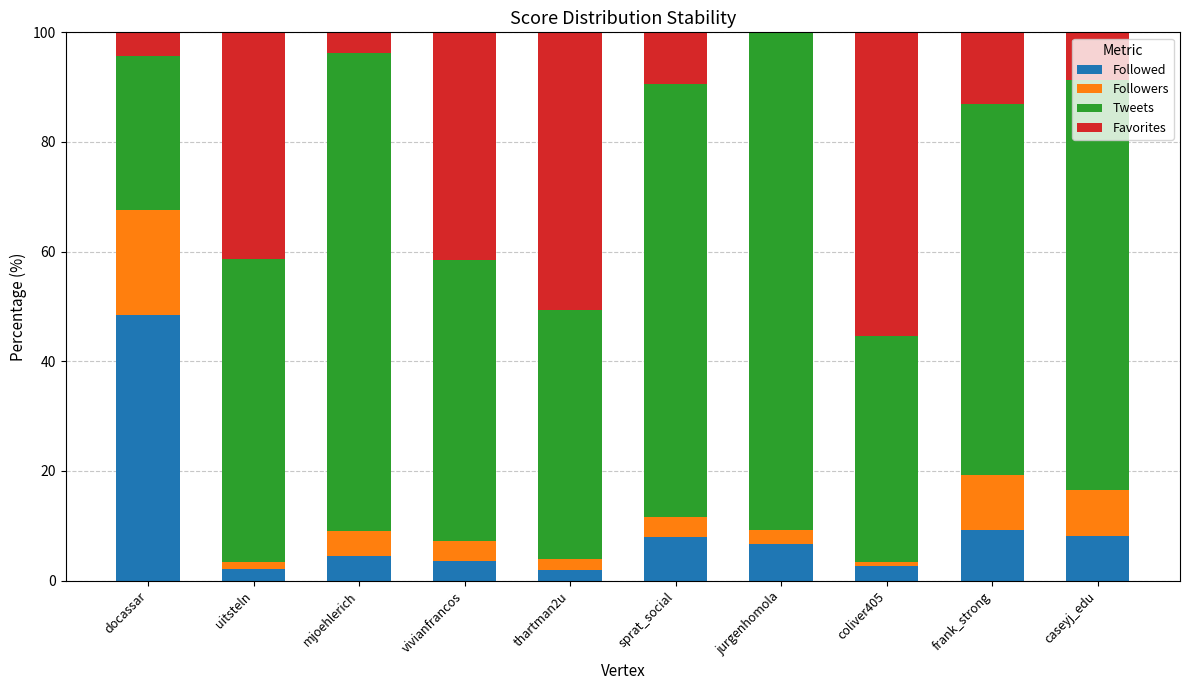

What is the total value across all series at caseyj_edu?

100.0